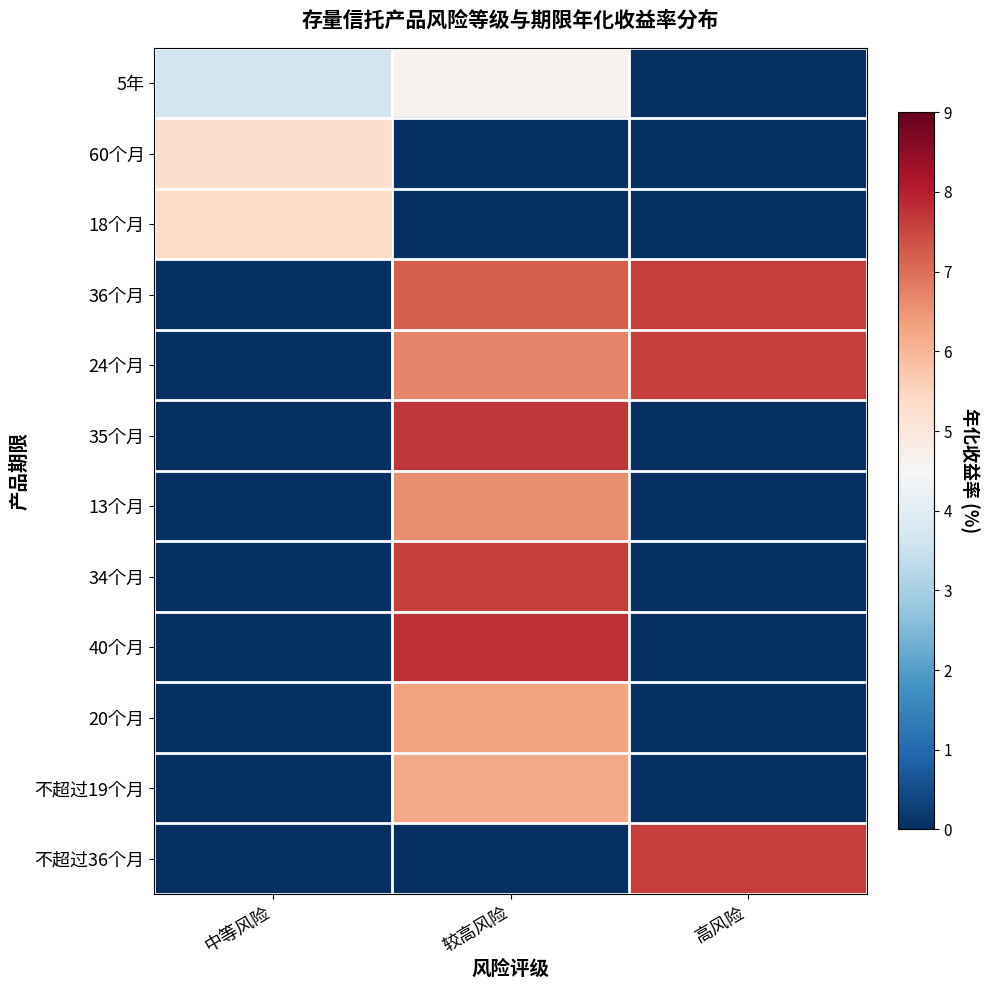

Count the number of data series in this chart.

12